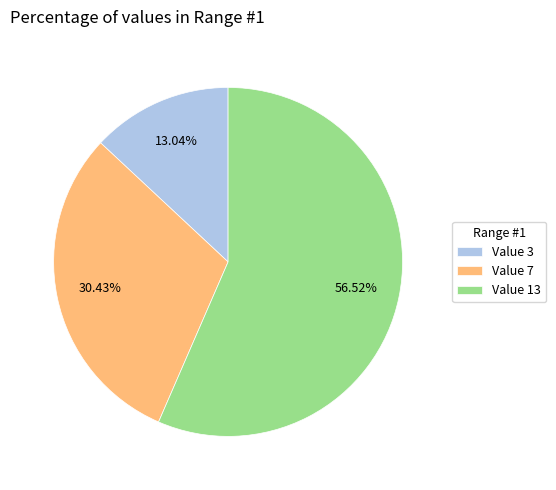

Do Value 7 and Value 13 together represent more than half of the pie?

Yes